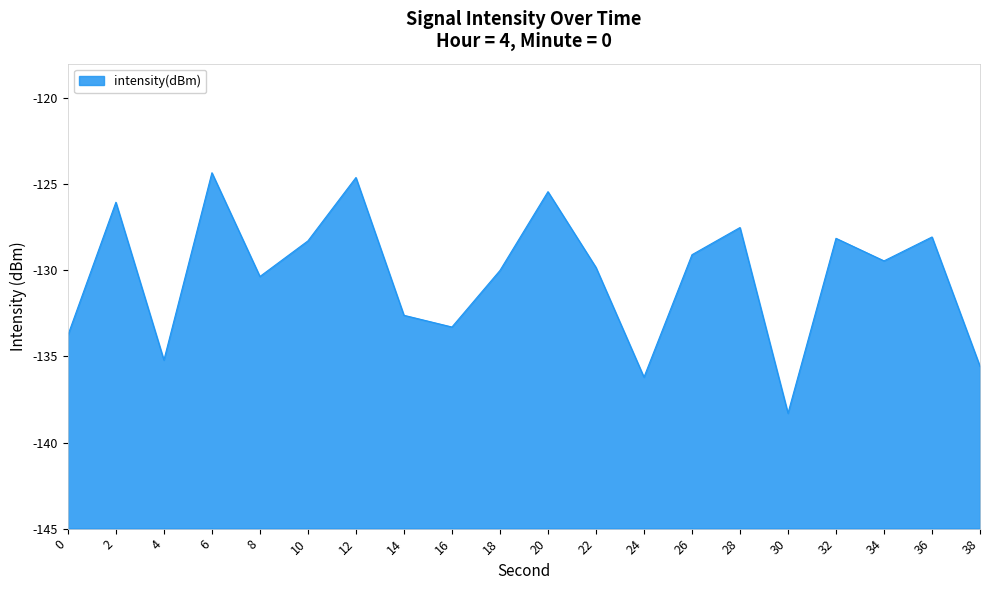

Rank the categories by value from lowest to highest.

30, 24, 38, 4, 0, 16, 14, 8, 18, 22, 34, 26, 10, 32, 36, 28, 2, 20, 12, 6